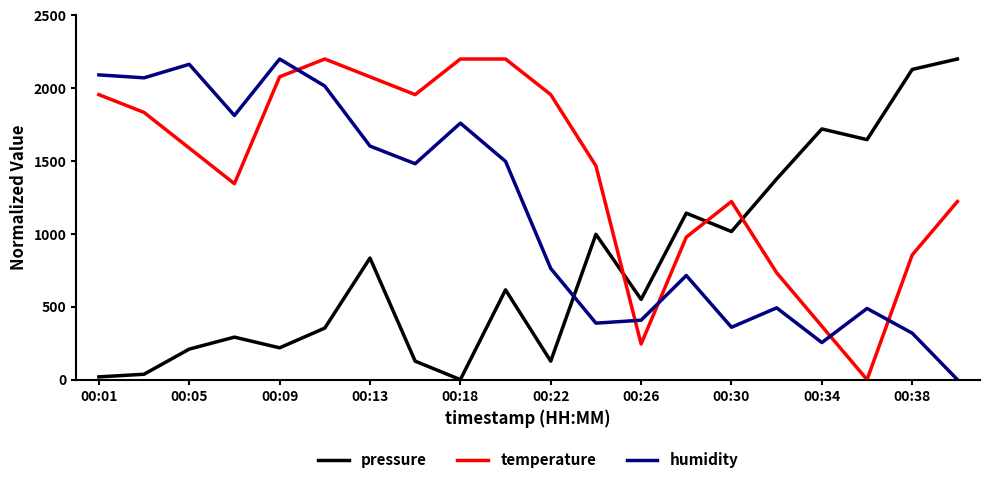

What is the difference between the maximum and second lowest values in the pressure series?

2181.2